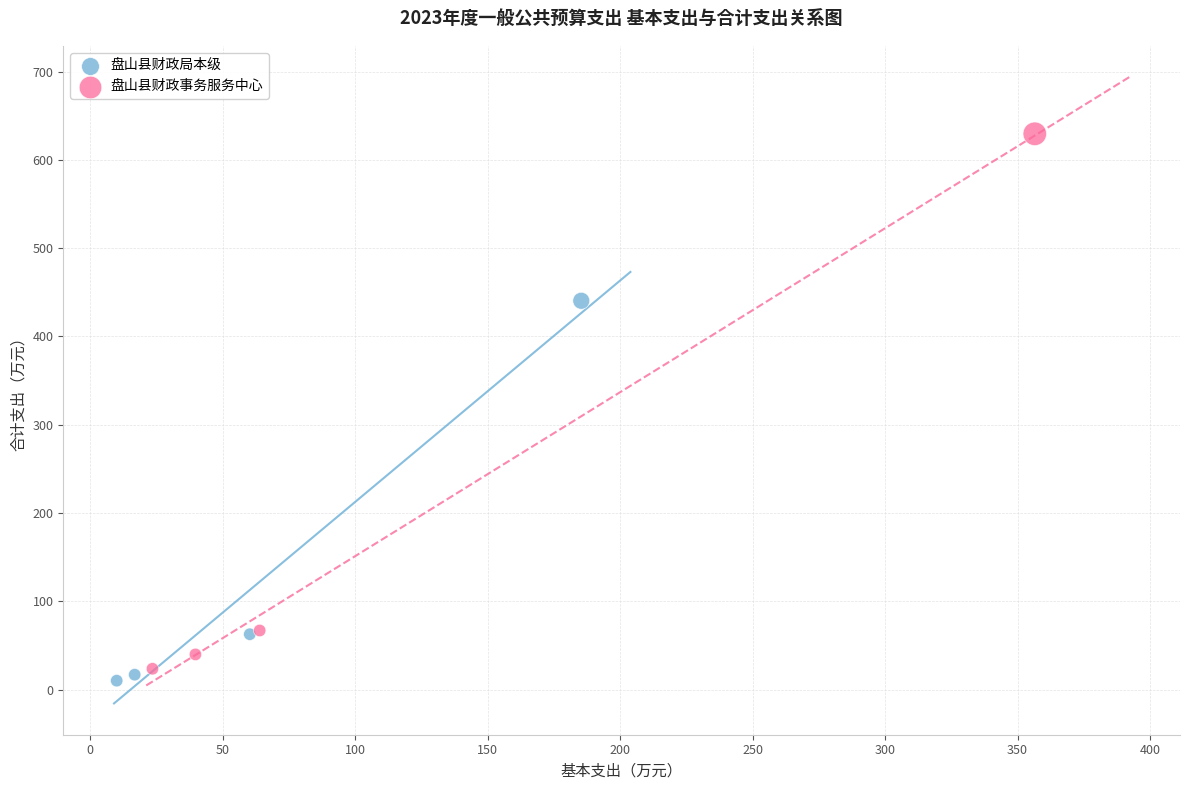

Which series contains the highest Y value?

盘山县财政事务服务中心